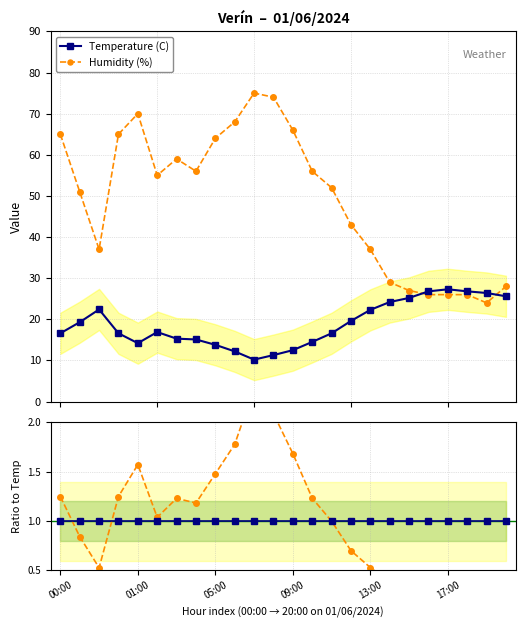

How many lines are shown in the chart?

4